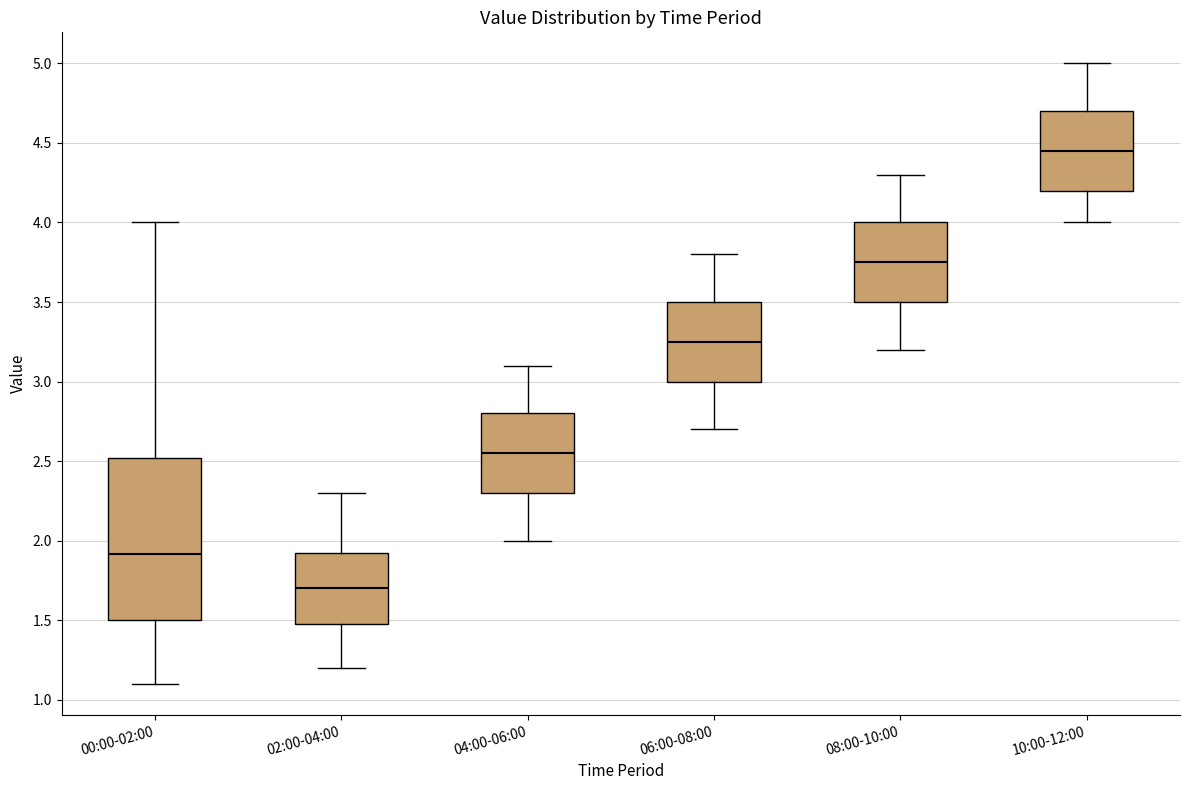

Where does the median line of the box for 06:00-08:00 sit on the y-axis? The values are not printed on the chart, so give them approximately, as read against the axis.

3.25